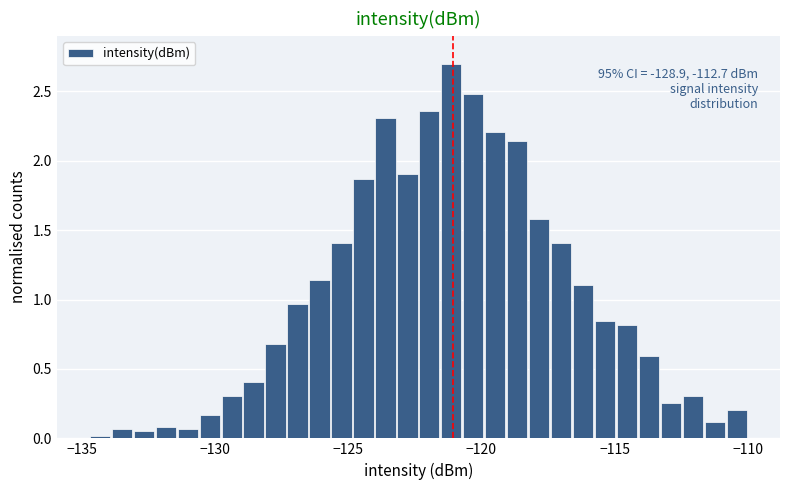

Read against the x-axis, roughly where is the centre of the tallest bar?

-121.0